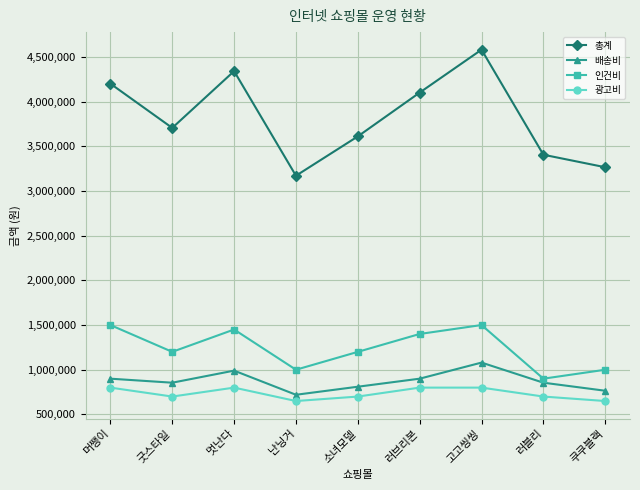

List the series in order of their peak value, highest first.

총계, 인건비, 배송비, 광고비